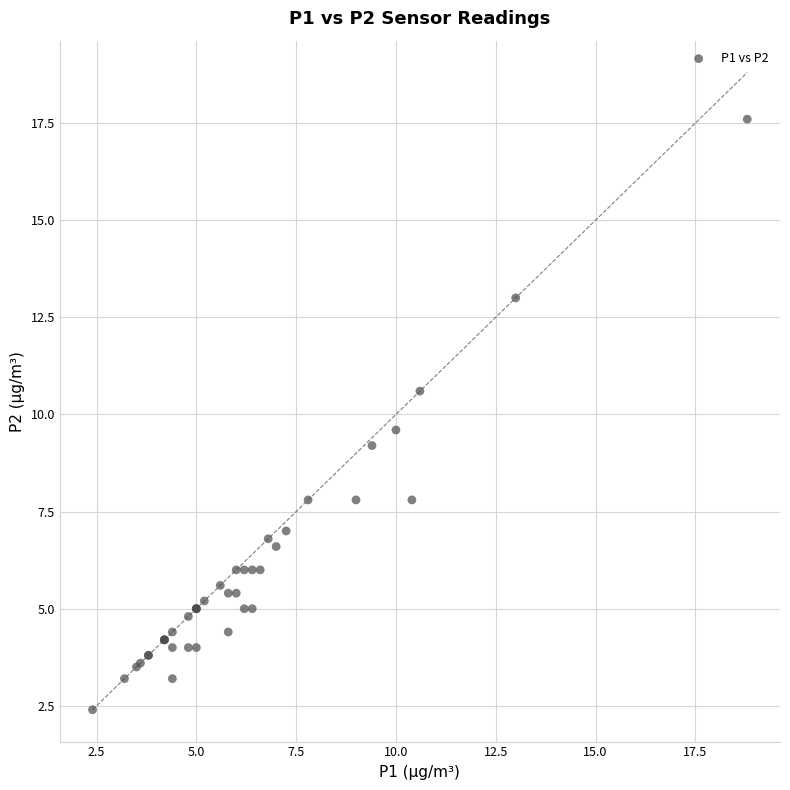

What Y value in the scatter plot is closest to 10?

9.6